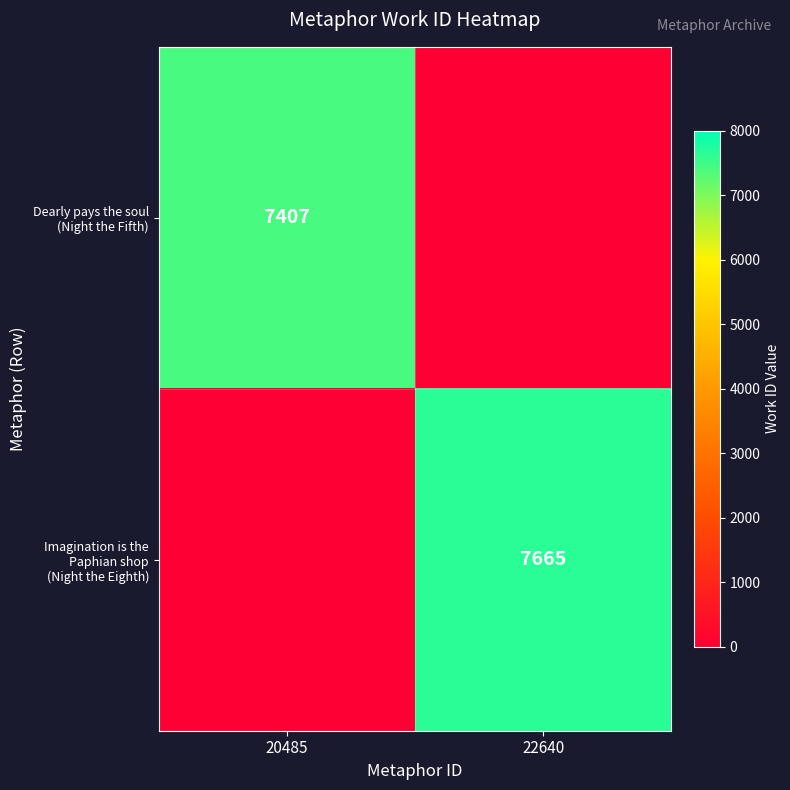

What is the difference between the Dearly pays the soul (Night the Fifth) values at 20485 and 22640?

7406